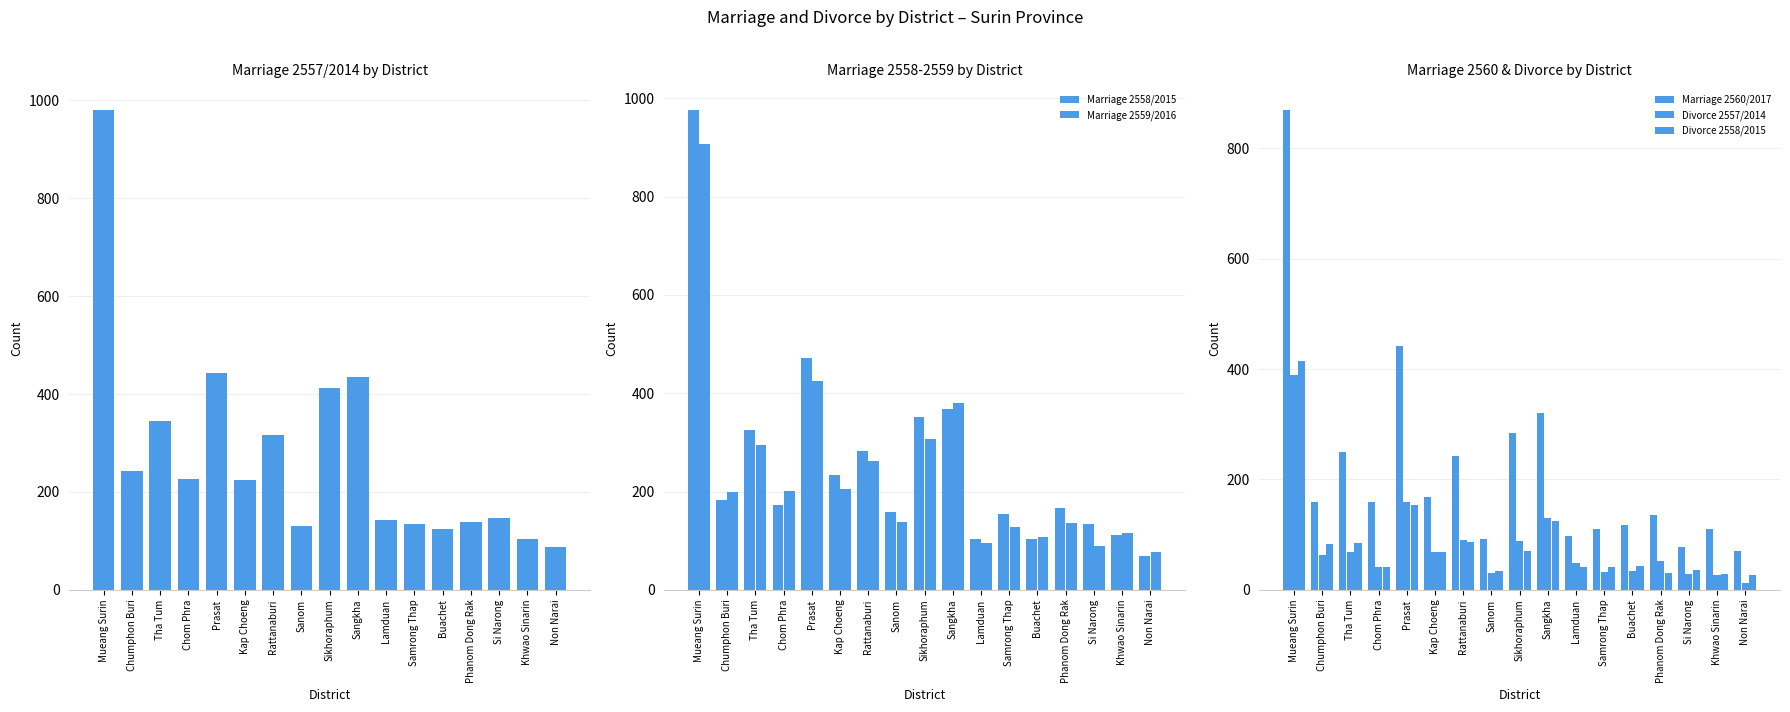

What position from the left is Samrong Thap?

12